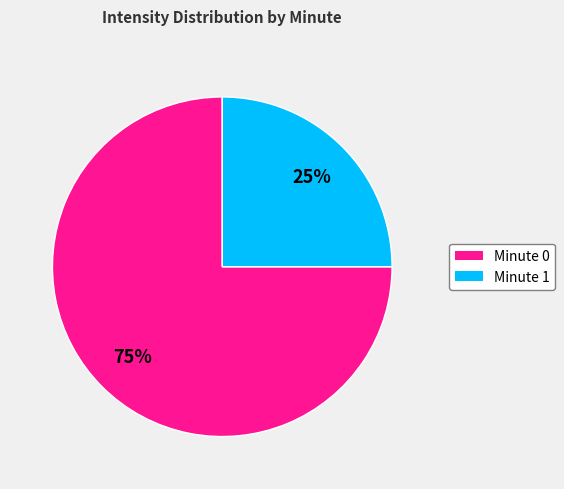

To the nearest percent, what is the difference between the largest and smallest slice percentages?

50%